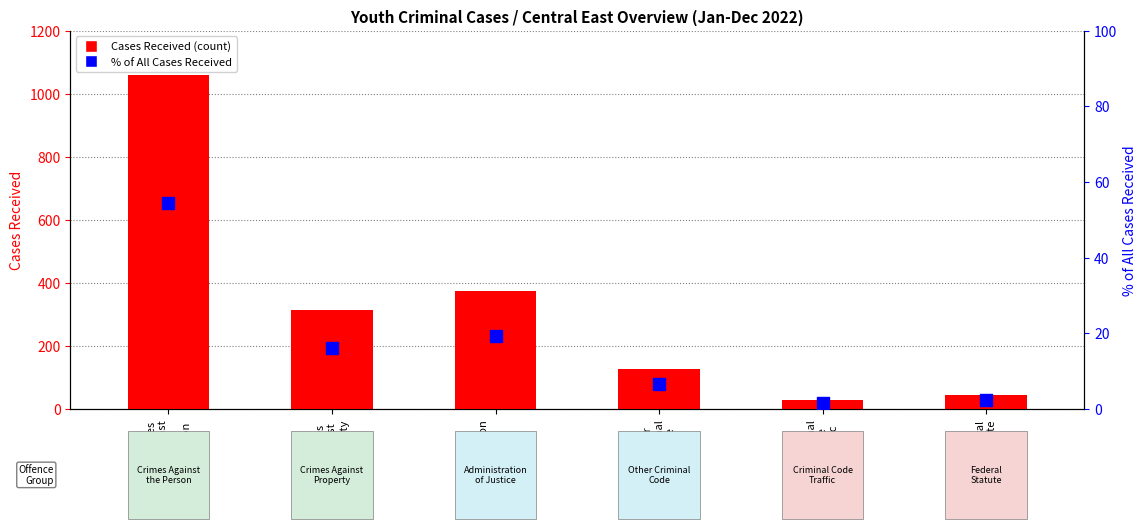

At which category is the sum across all series the highest?

Crimes
Against
the
Person